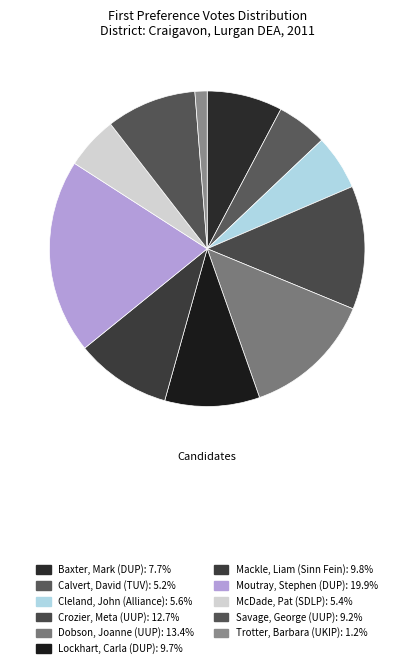

How many segments does this pie chart have?

11